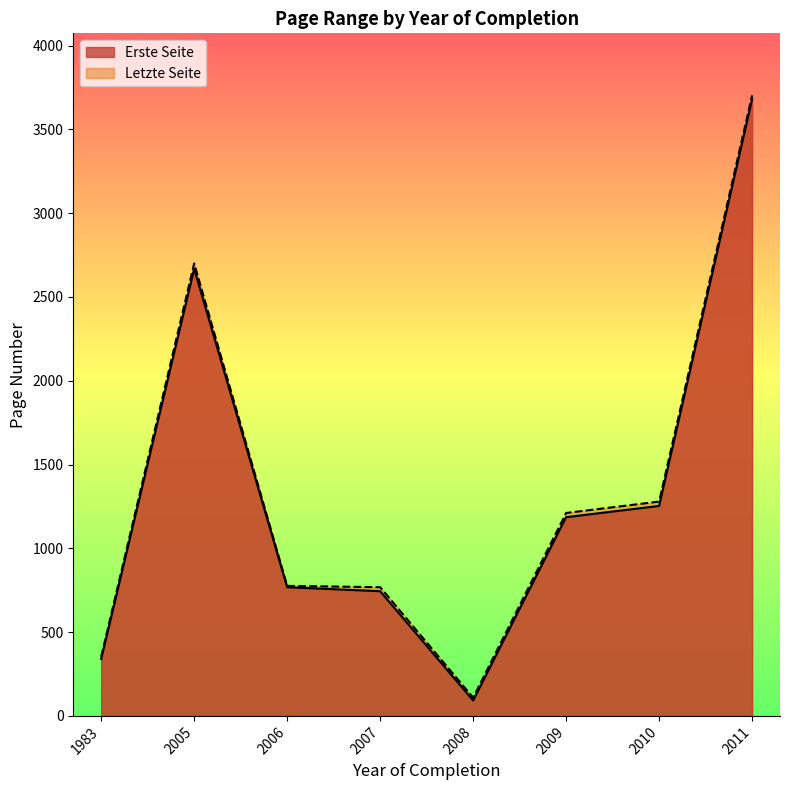

What is the total value across all series at 2005?

5368